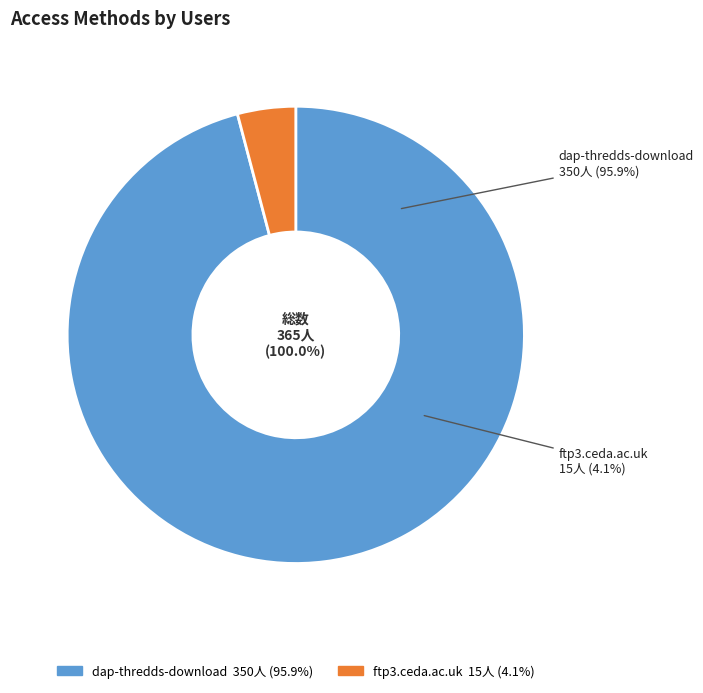

How many slices are in this pie chart?

2